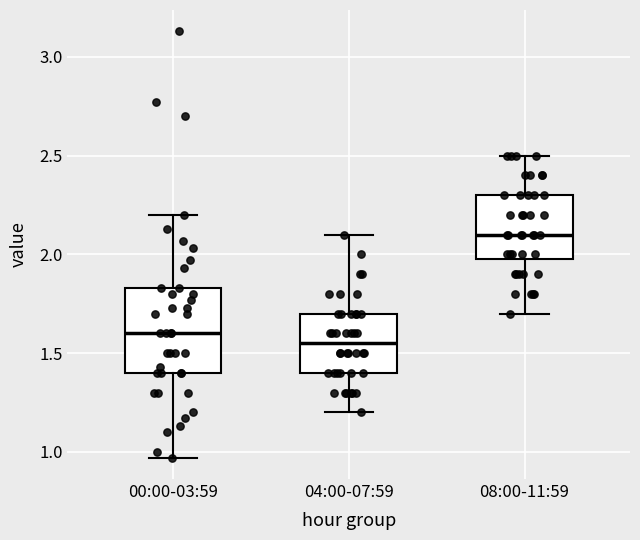

Which box's median line is the lowest?

04:00-07:59